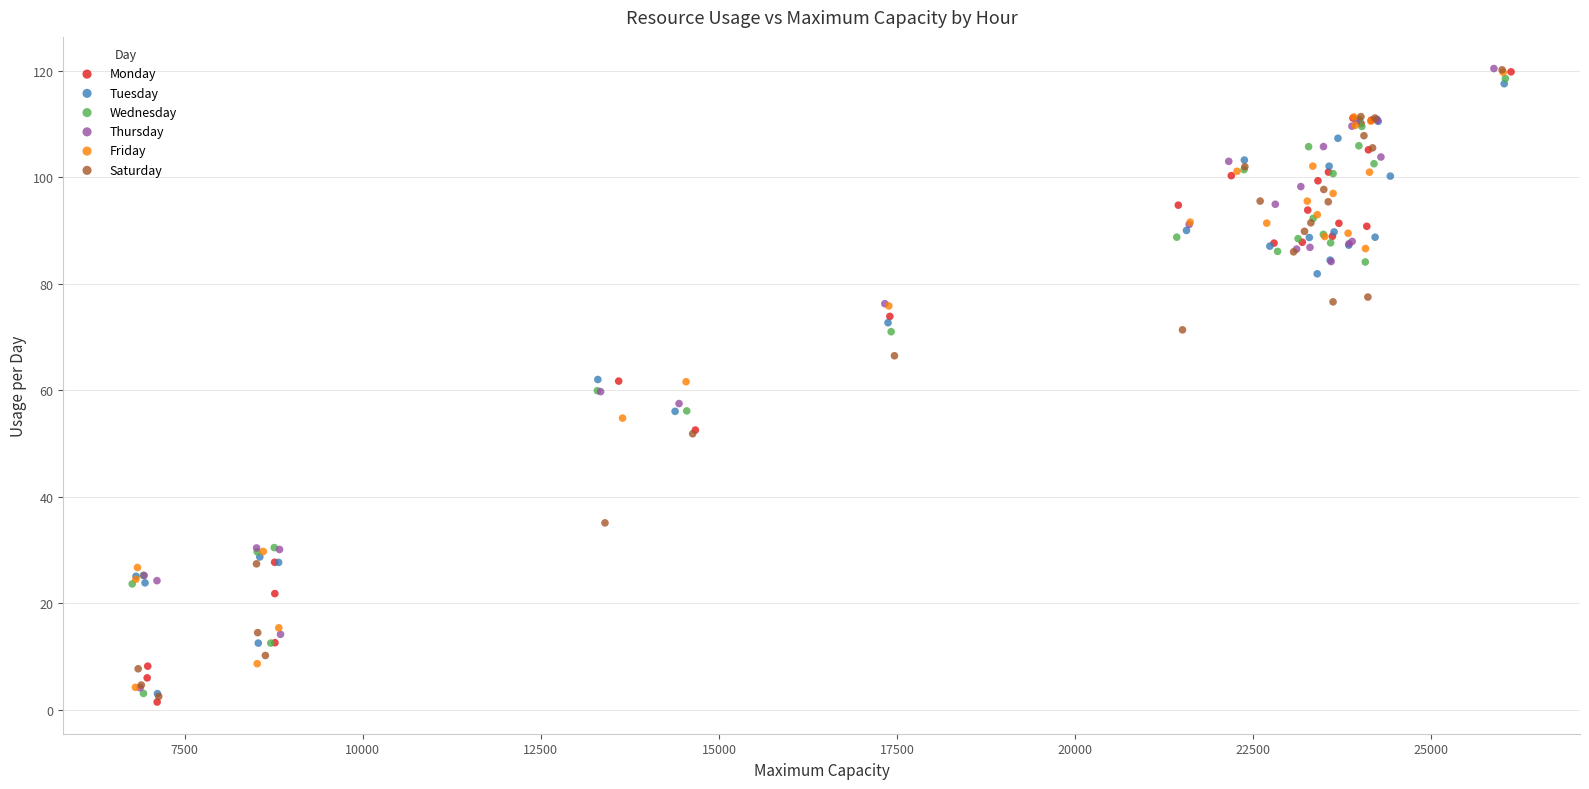

Which series has the largest Y range (max minus min)?

Monday